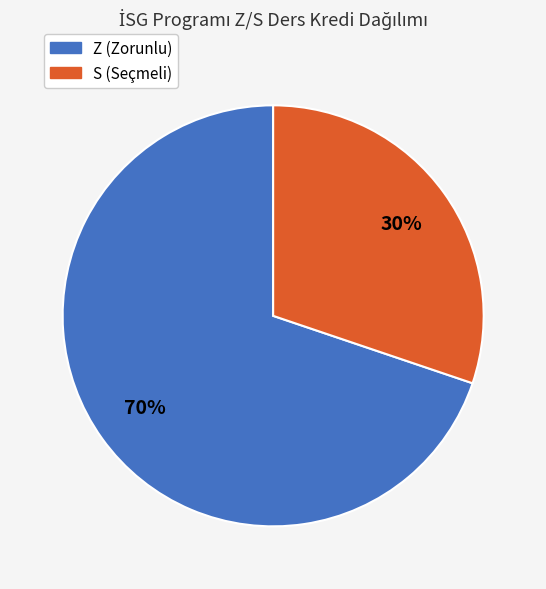

Which slice is the largest?

Z (Zorunlu)